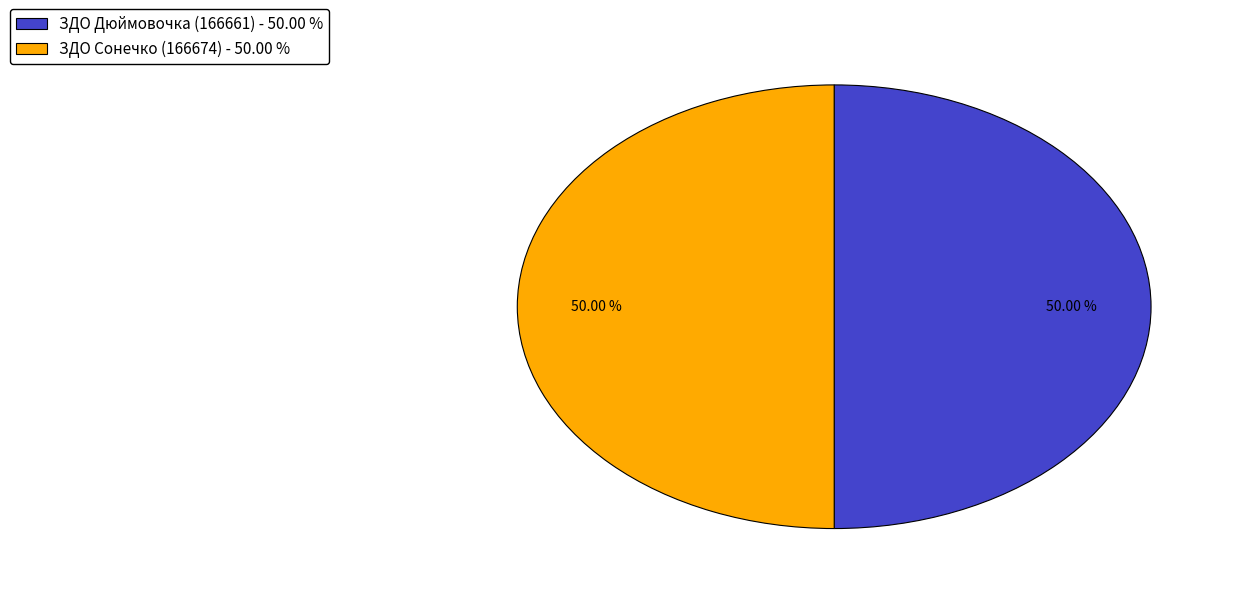

What is the ratio of the value at ЗДО Дюймовочка (166661) - 50.00 % to the value at ЗДО Сонечко (166674) - 50.00 %?

1.0